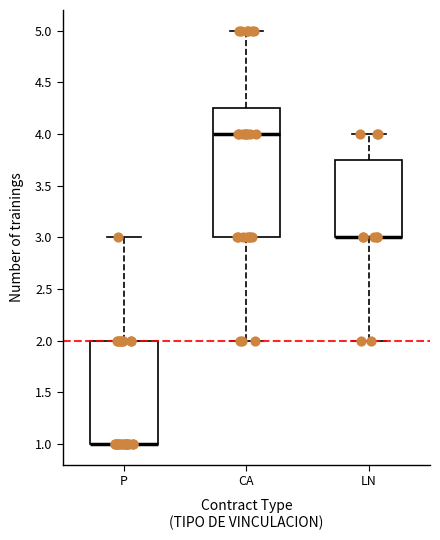

Reading left to right, read every box against the y-axis: the position of its median line, the range the box covers, and the ends of its whiskers. The values are not printed on the chart, so give them approximately, as read against the axis.

P: median 1.00 (drawn on the box's lower edge), box 1.00 to 2.00, whiskers 1.00 to 3.00
CA: median 4.00, box 3.00 to 4.25, whiskers 2.00 to 5.00
LN: median 3.00 (drawn on the box's lower edge), box 3.00 to 3.75, whiskers 2.00 to 4.00